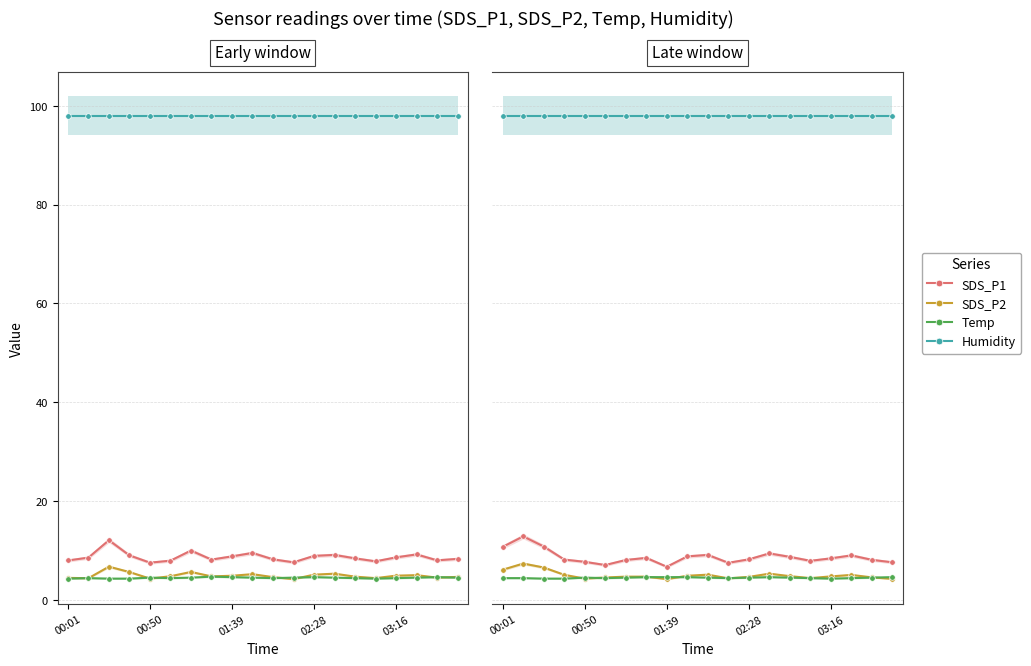

Which series has the largest total across all categories?

Humidity